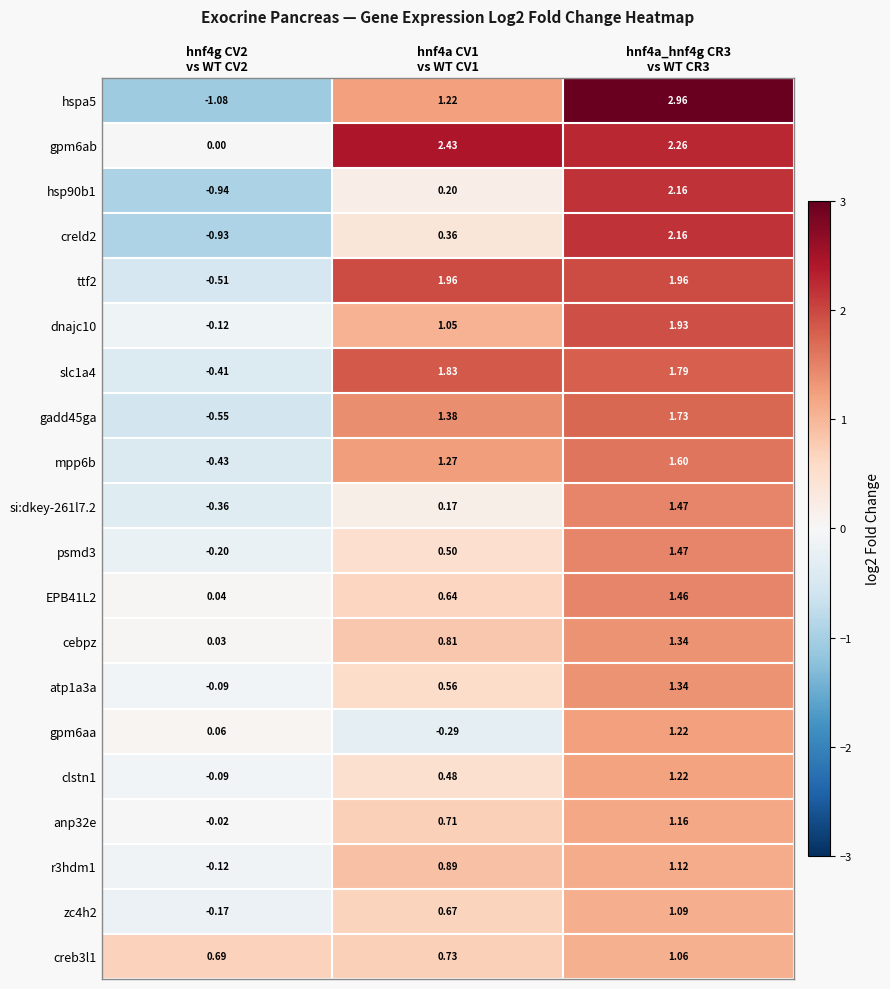

How many positive values does the creld2 series have?

2